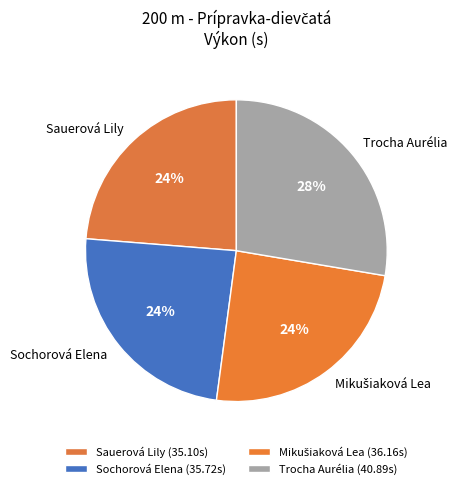

To the nearest percent, what portion does Sochorová Elena represent?

24%